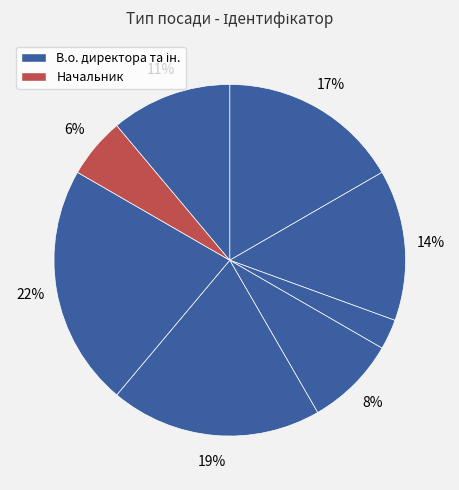

To the nearest percent, what is the average slice percentage?

12%